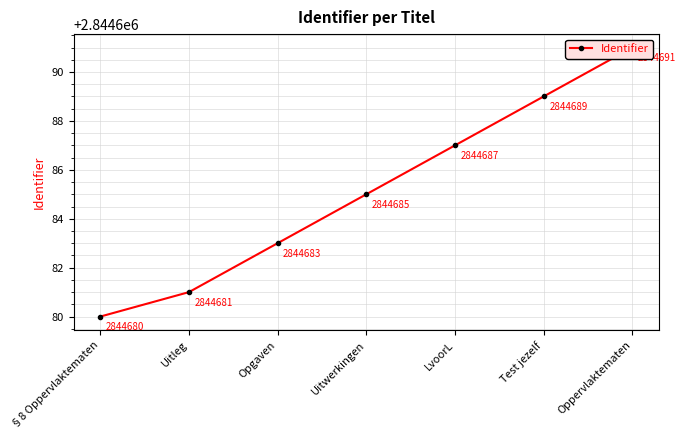

Rank the categories by value from lowest to highest.

§8 Oppervlaktematen, Uitleg, Opgaven, Uitwerkingen, LvoorL, Test jezelf, Oppervlaktematen